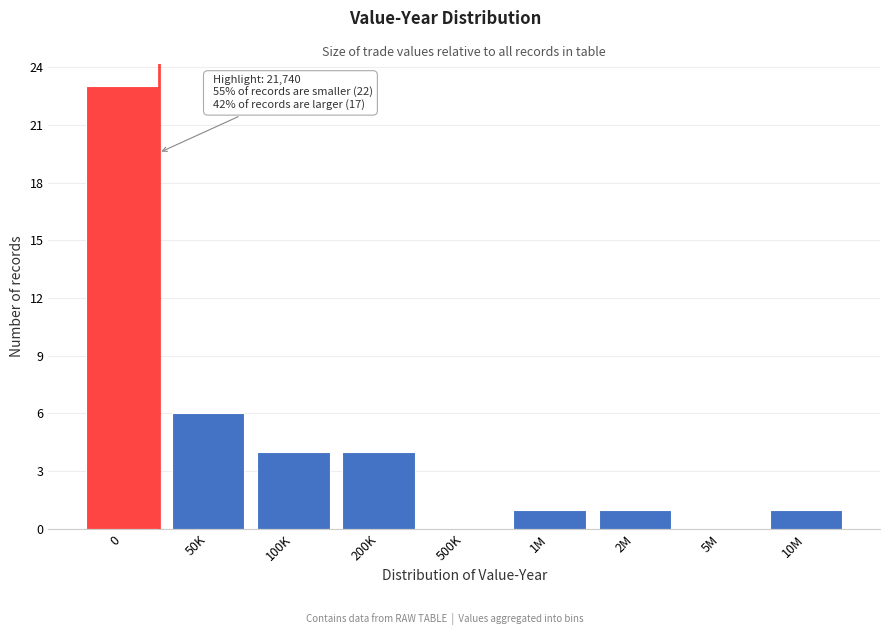

Reading left to right, list all the values displayed in this chart.

0=23	50K=6	100K=4	200K=4	500K=0	1M=1	2M=1	5M=0	10M=1